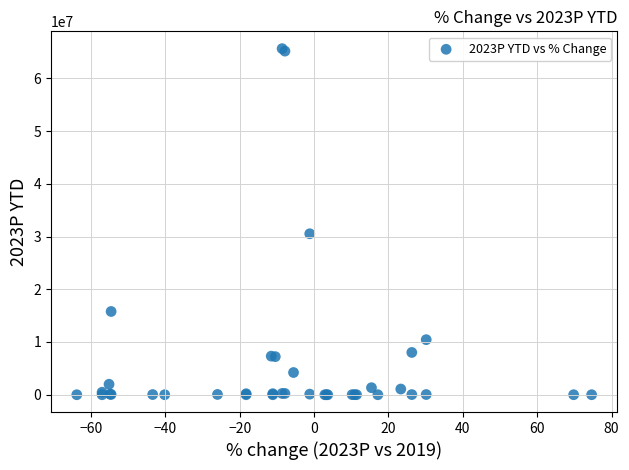

What Y value in the scatter plot is closest to 32815881?

30527647.3